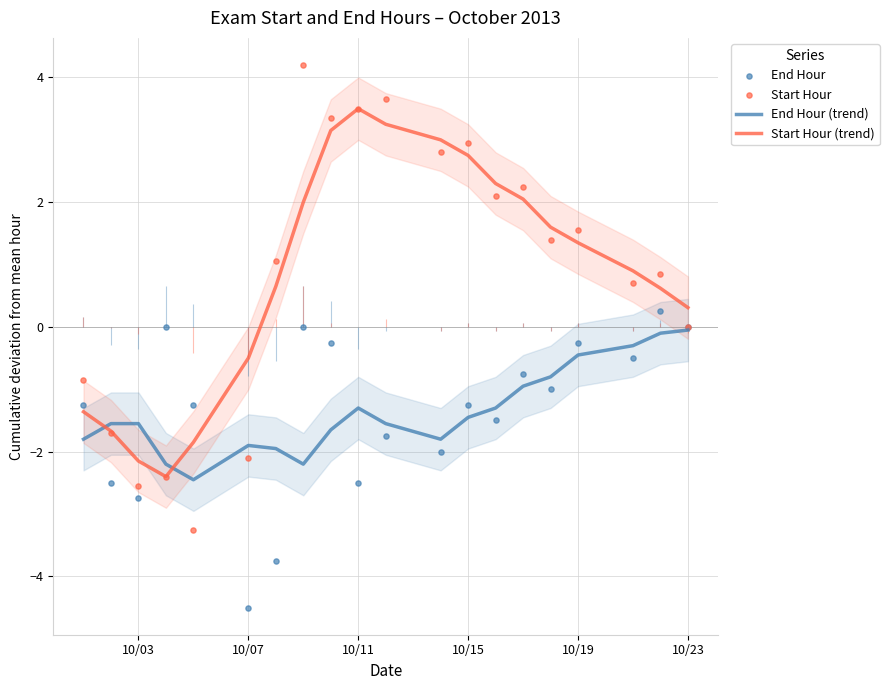

Which series has the largest Y range (max minus min)?

Start Hour